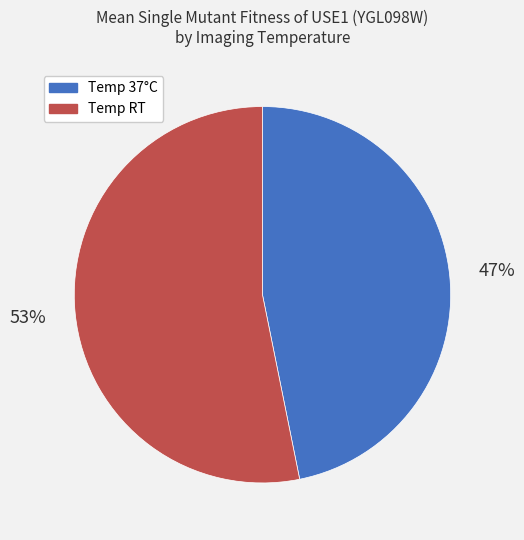

Is the sum of Temp 37°C and Temp RT greater than half?

Yes